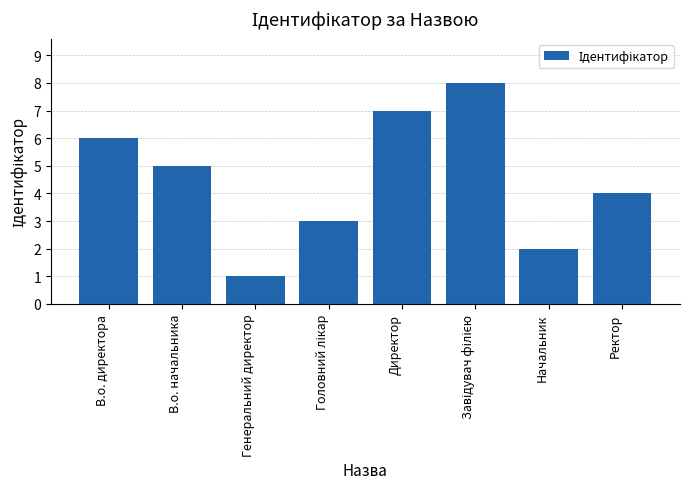

Reading left to right, what are all the values shown in this chart?

6	5	1	3	7	8	2	4